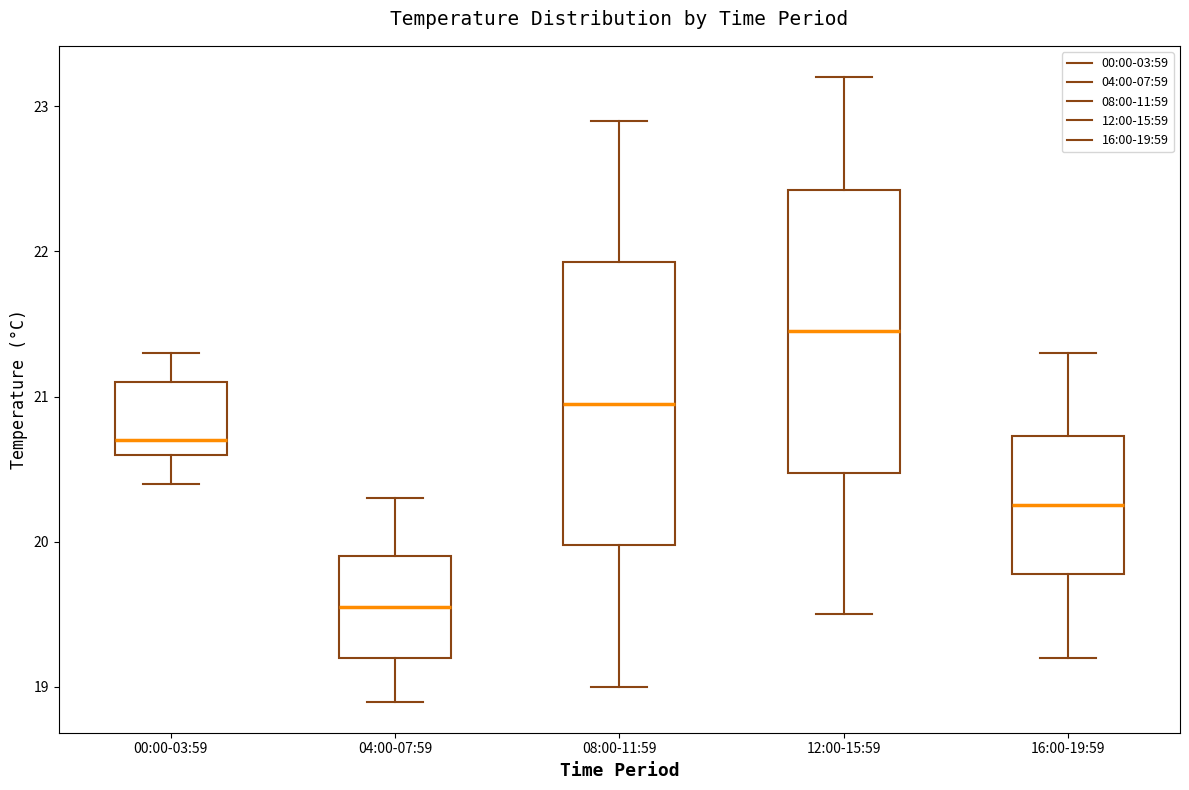

Which box has the lowest median line?

04:00-07:59